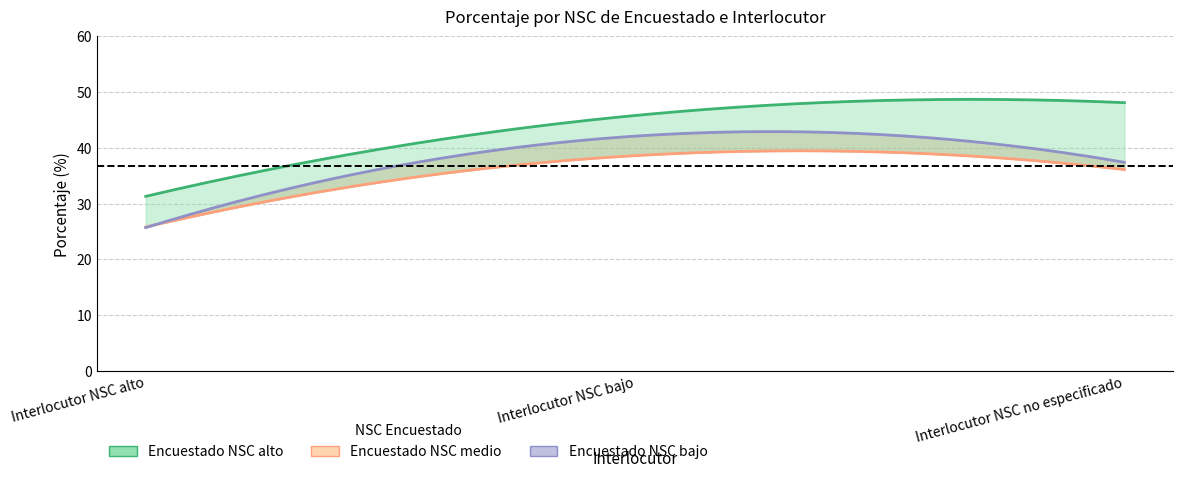

How many data points in Encuestado NSC bajo are less than 37?

1